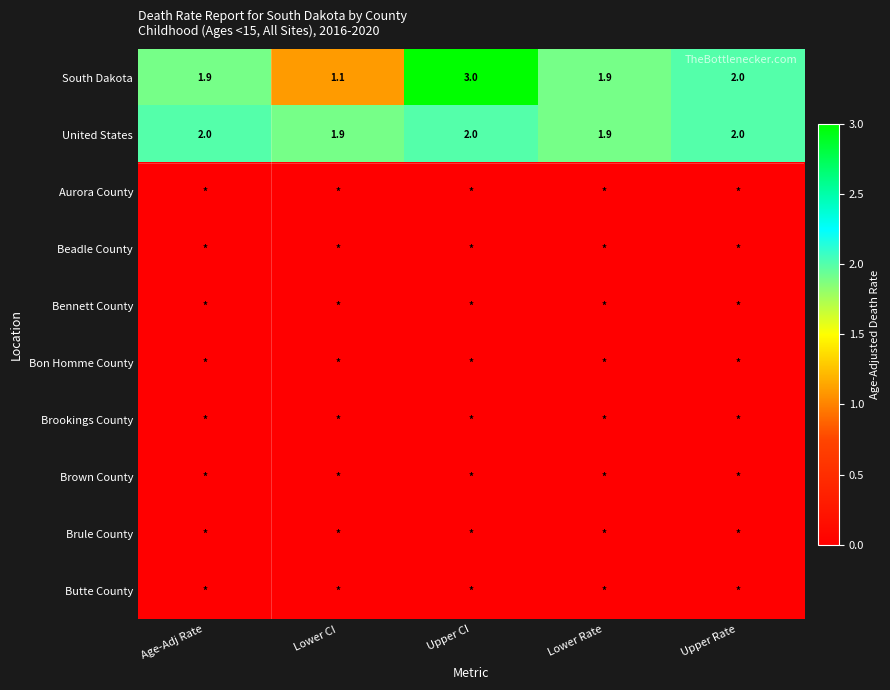

The South Dakota series shows 1.9 at Lower Rate. True or false?

True